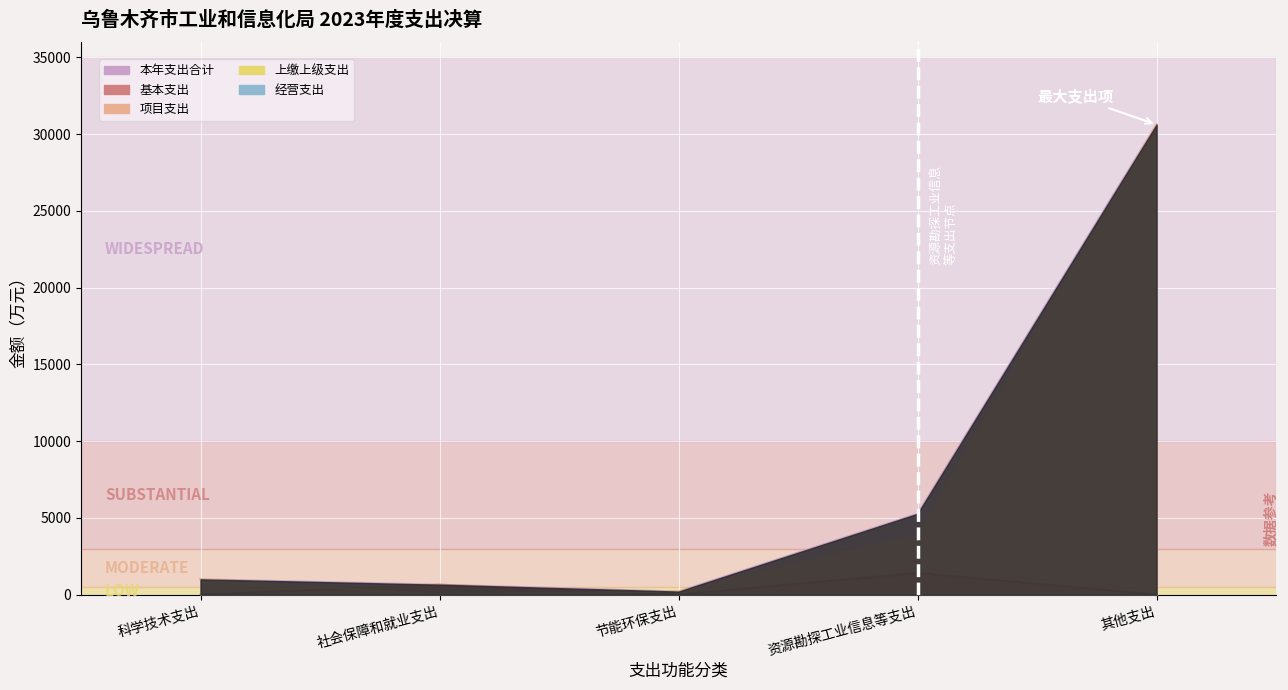

What is the greatest value displayed?

30625.6